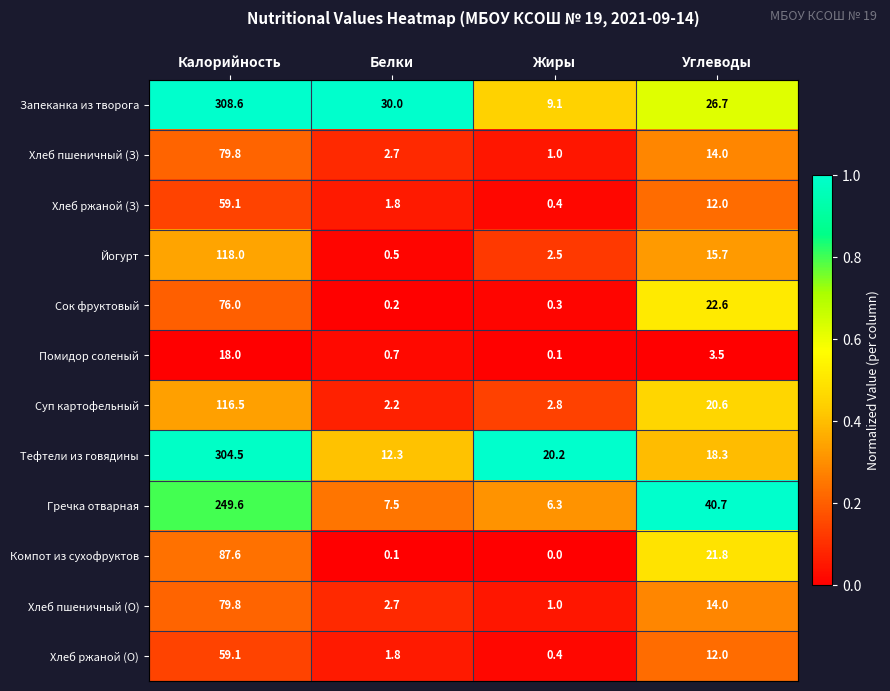

Which series has the largest total across all categories?

Запеканка из творога